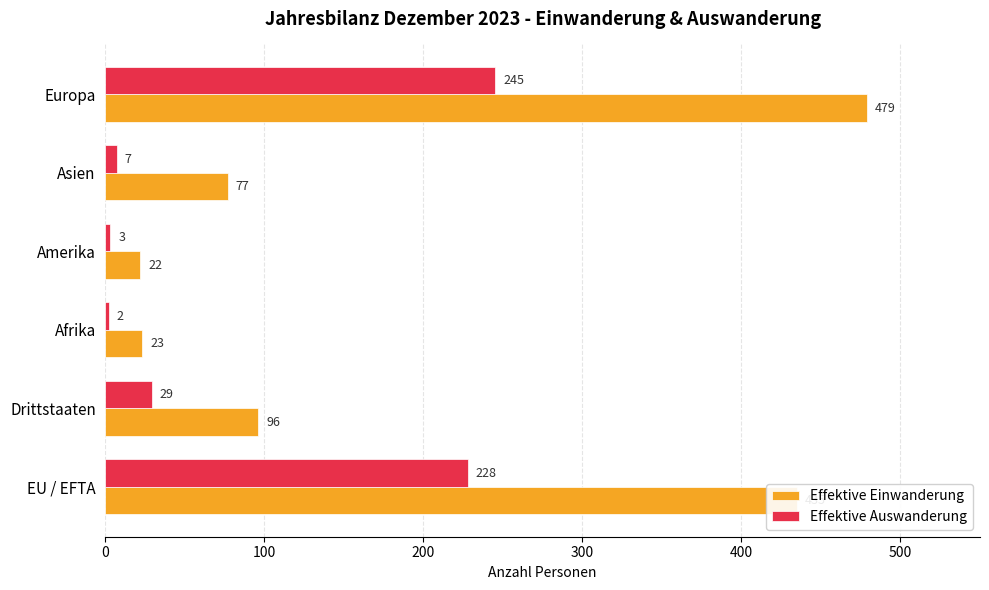

Which series has the largest total across all categories?

Effektive Einwanderung